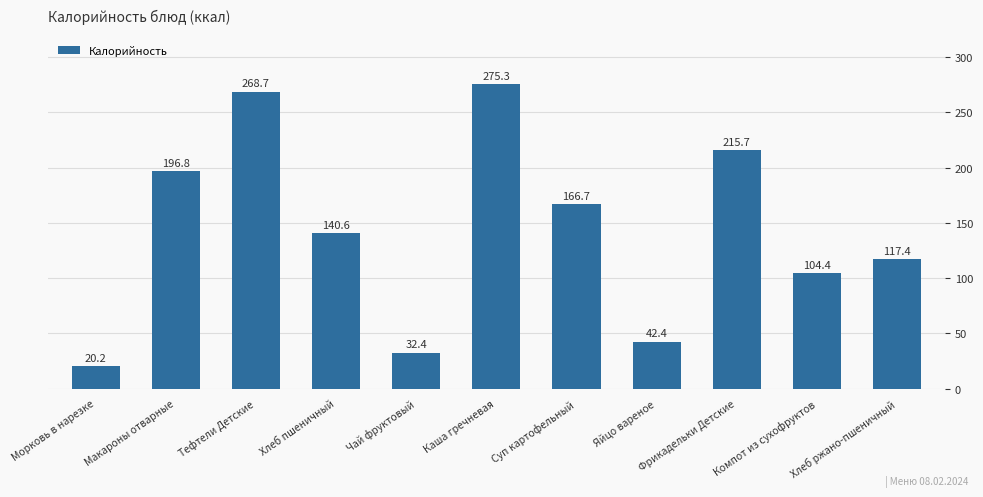

What is the change in value from Морковь в нарезке to Суп картофельный?

+146.5